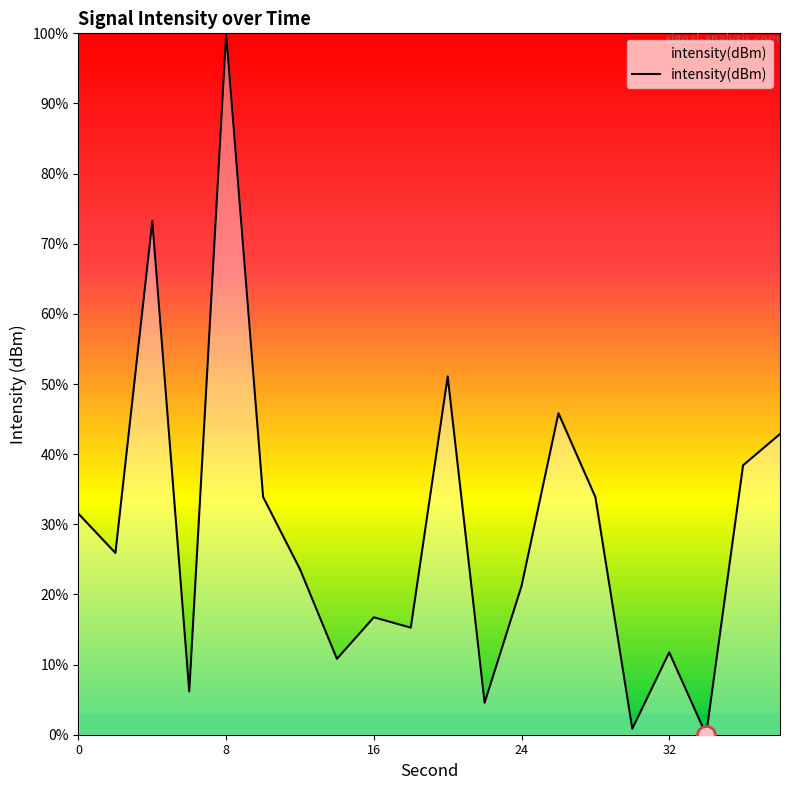

What is the greatest value displayed?

100.0